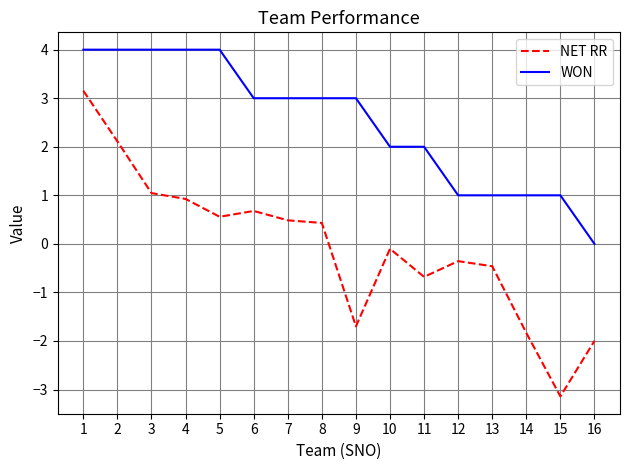

At which category is the sum across all series the highest?

1